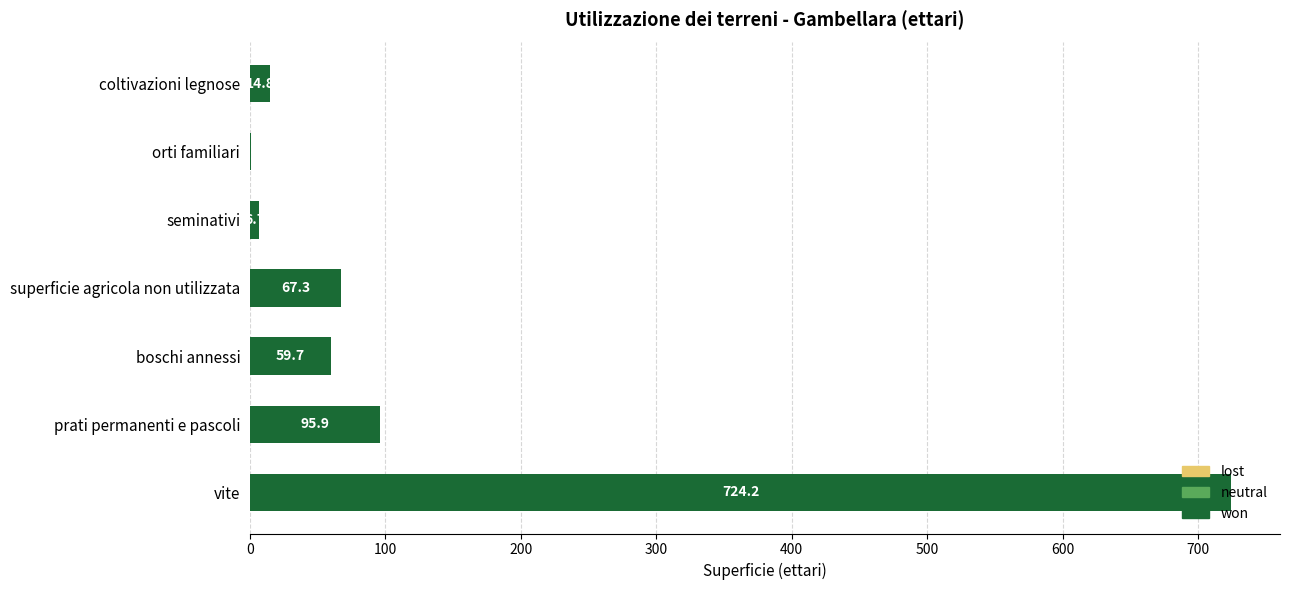

What is the average value?

138.5